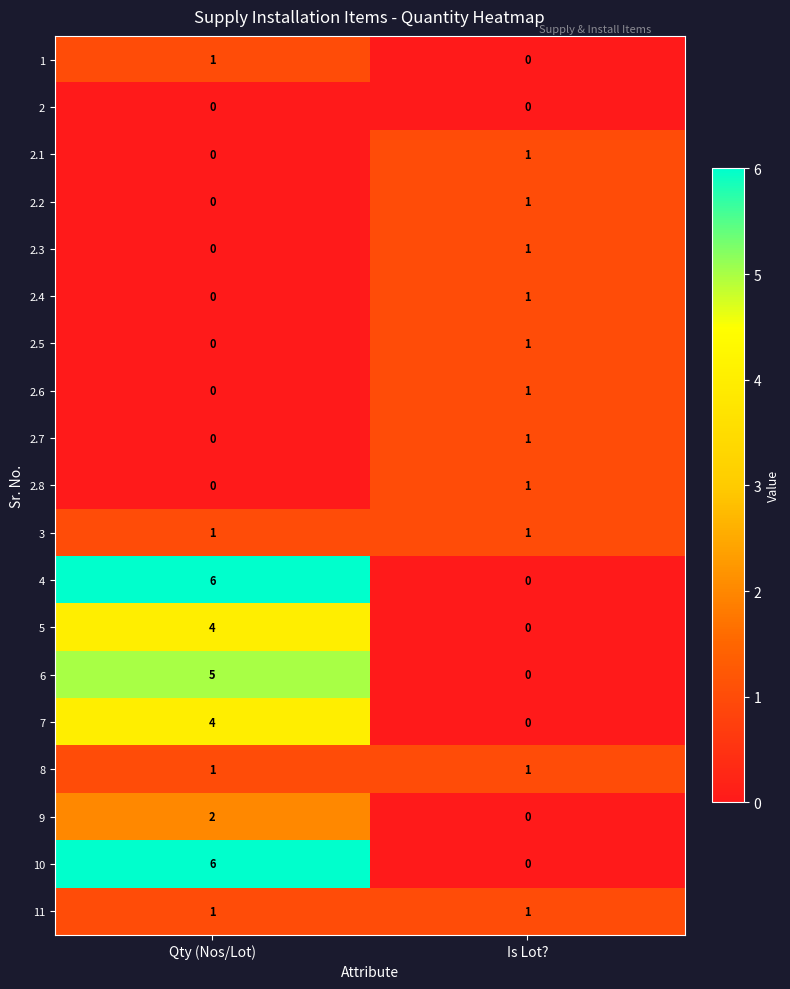

What is the difference between the 5 values at Qty (Nos/Lot) and Is Lot??

4